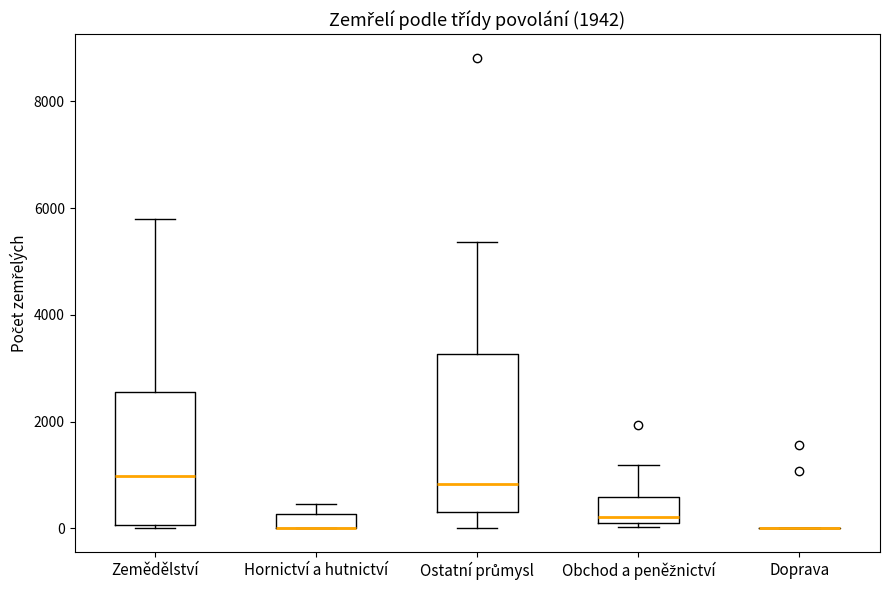

Which box is the tallest, from its lower edge to its upper edge?

Ostatní průmysl